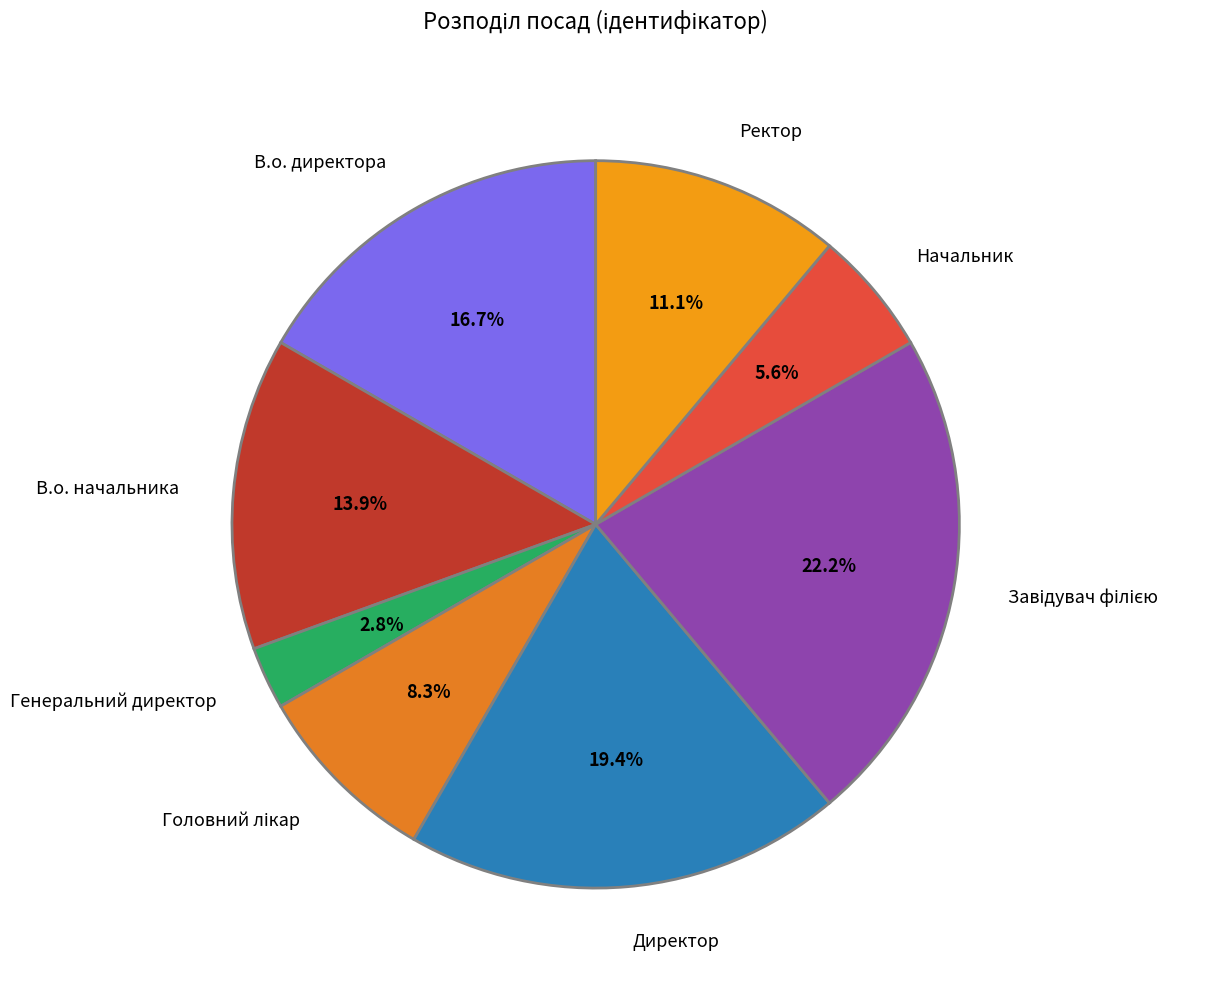

The Директор slice represents 19% of the pie. True or false?

True